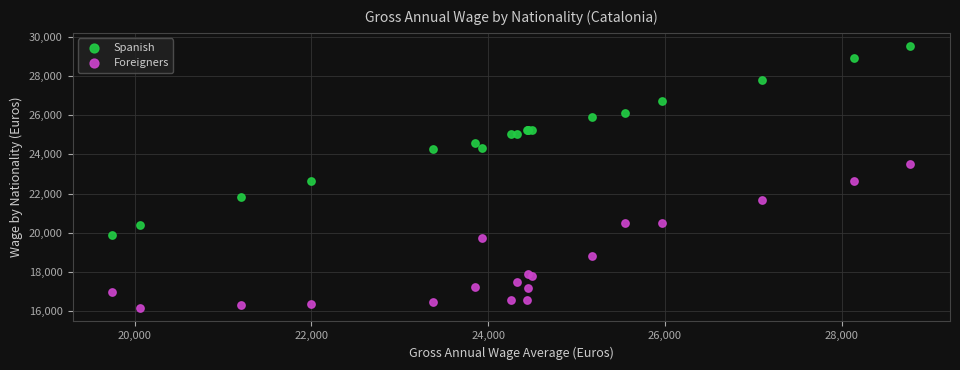

Which series has the widest spread of Y values?

Spanish